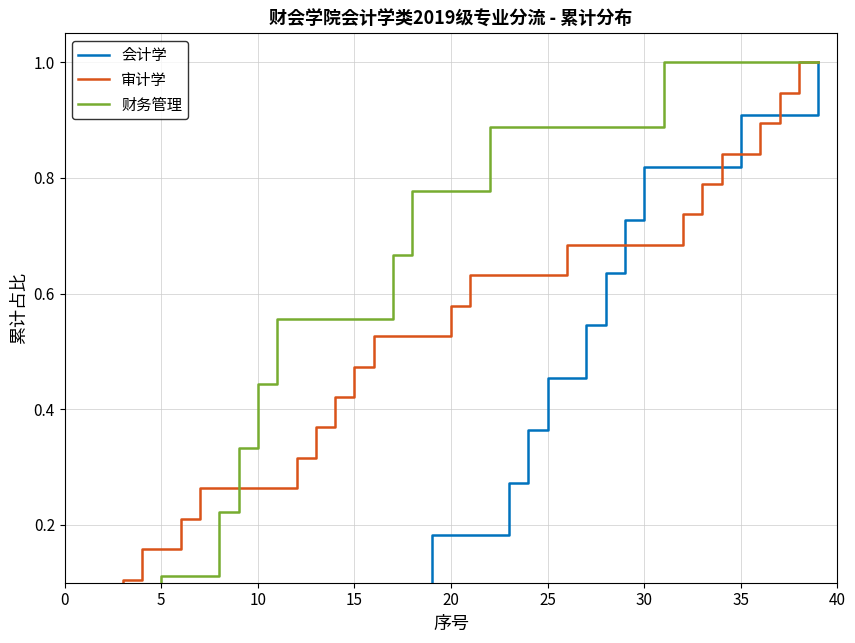

The 会计学 series shows 0.2 at 30. True or false?

False